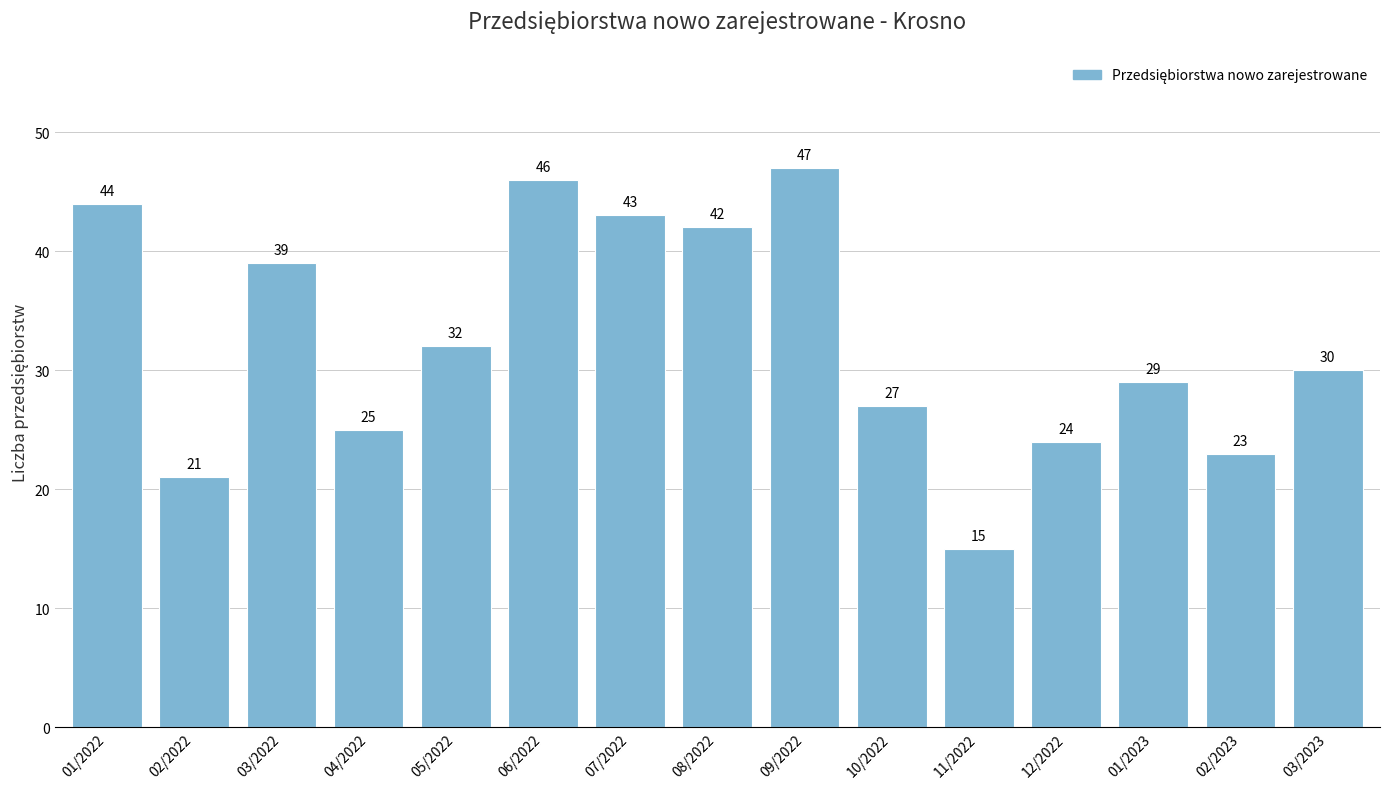

Reading left to right, transcribe all the data shown in this chart.

01/2022=44	02/2022=21	03/2022=39	04/2022=25	05/2022=32	06/2022=46	07/2022=43	08/2022=42	09/2022=47	10/2022=27	11/2022=15	12/2022=24	01/2023=29	02/2023=23	03/2023=30